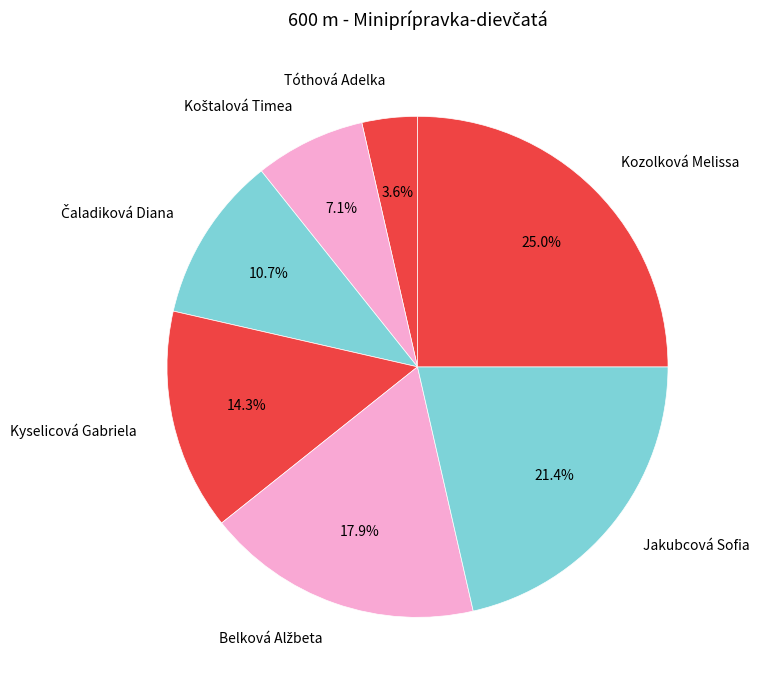

What portion of the pie excludes Kyselicová Gabriela?

85.7%